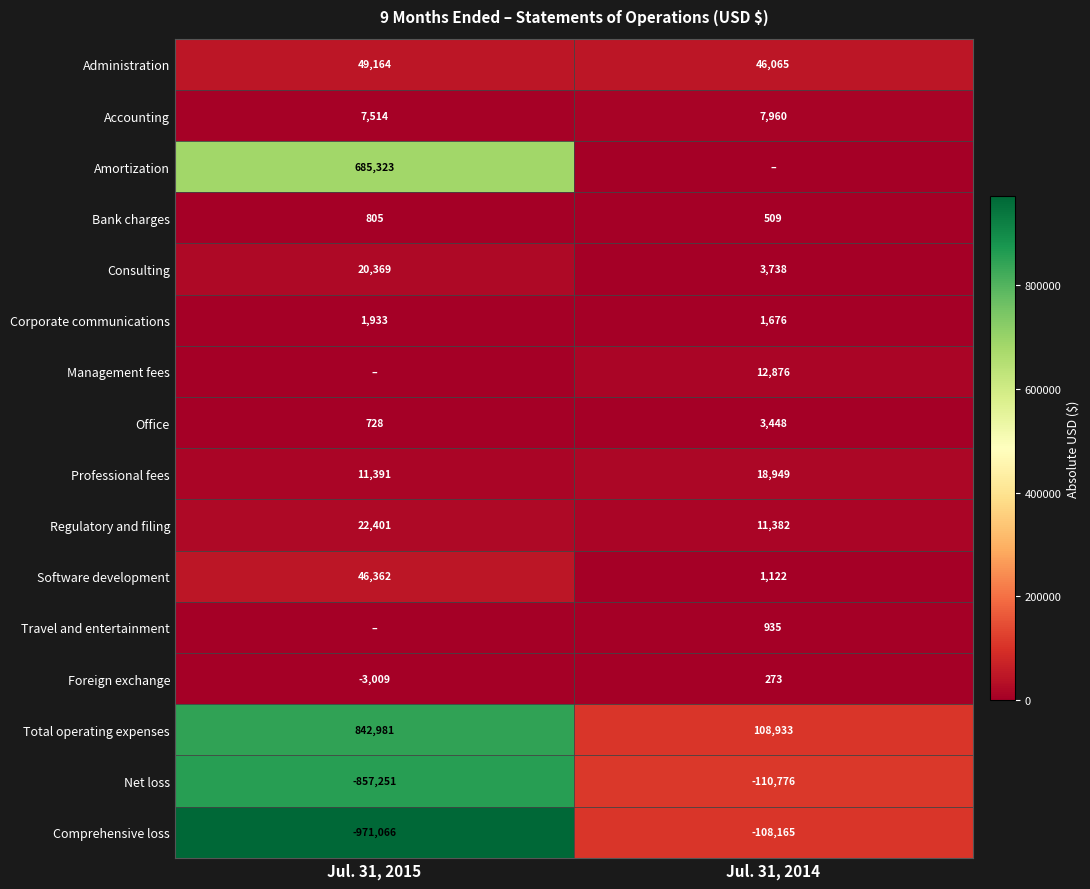

What is the sum of the Corporate communications values at Jul. 31, 2014 and Jul. 31, 2015?

3609